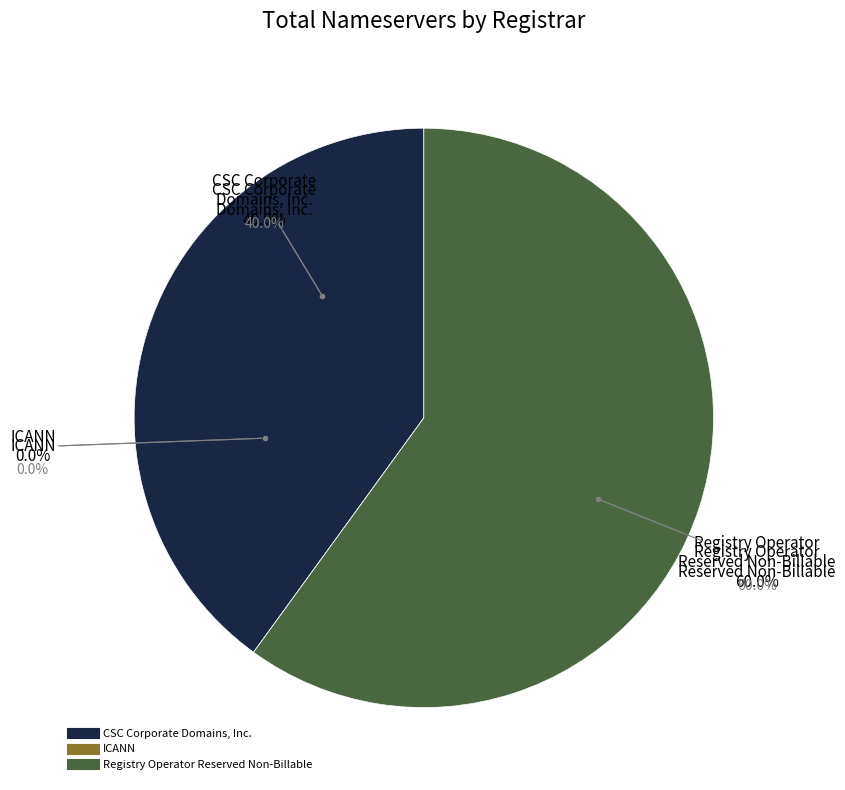

Is the sum of Registry Operator Reserved Non-Billable and ICANN greater than half?

Yes